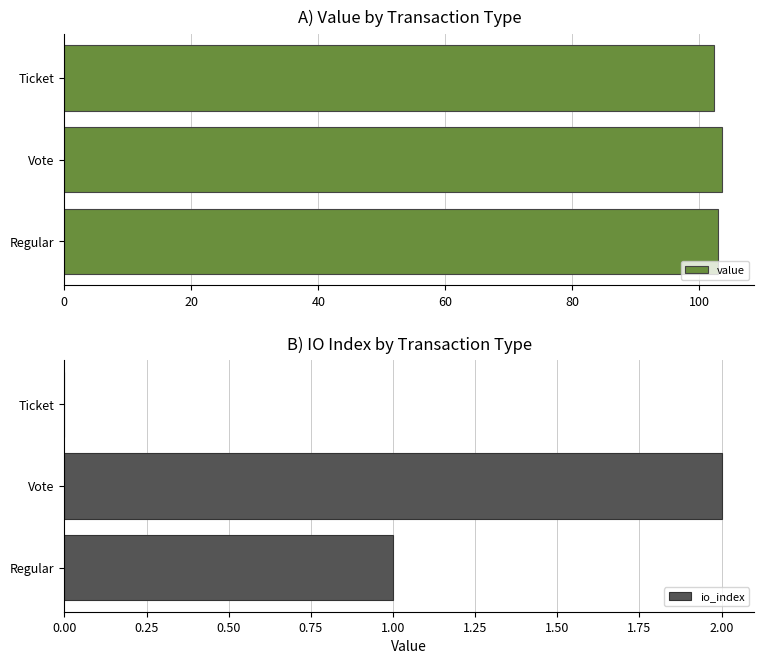

What is the value of the value bar at the 2nd from the left?

103.5